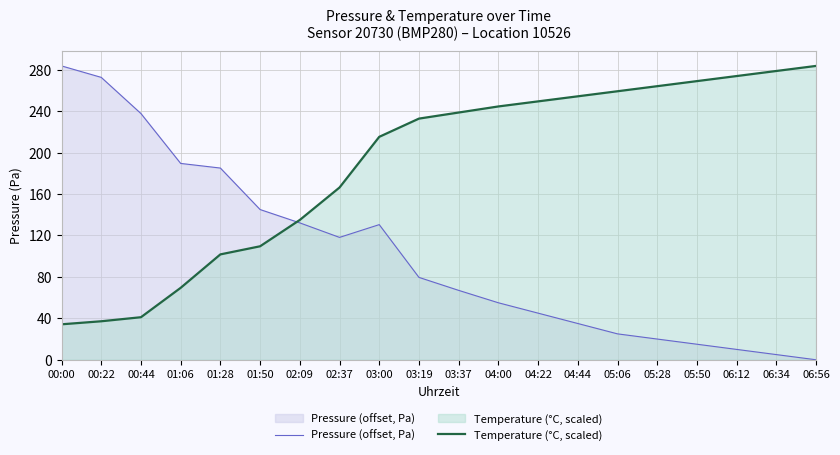

Rank the series by their maximum value, from lowest to highest.

Pressure (offset, Pa), Temperature (°C, scaled)